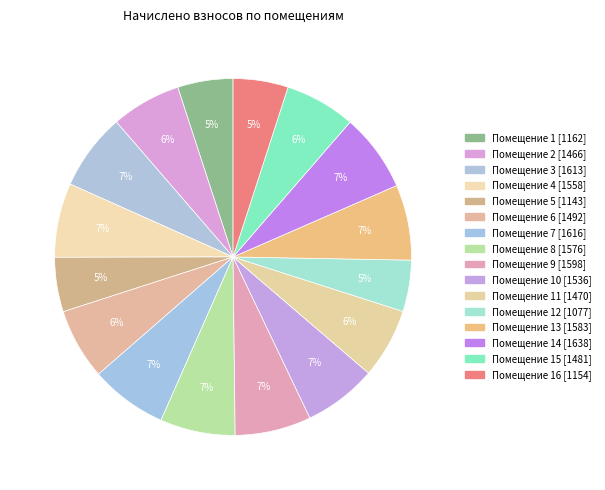

Count the number of slices in the pie.

16